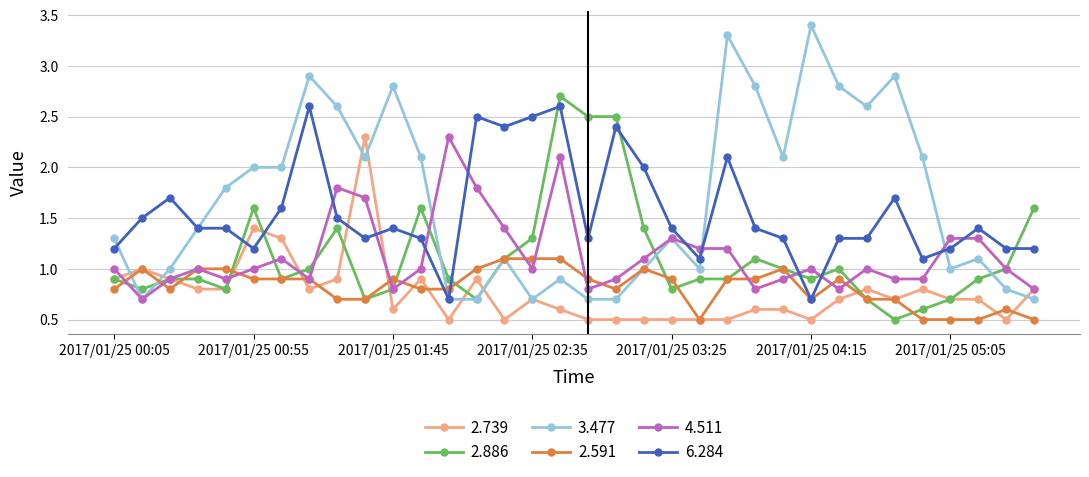

Which series has the largest total across all categories?

3.477